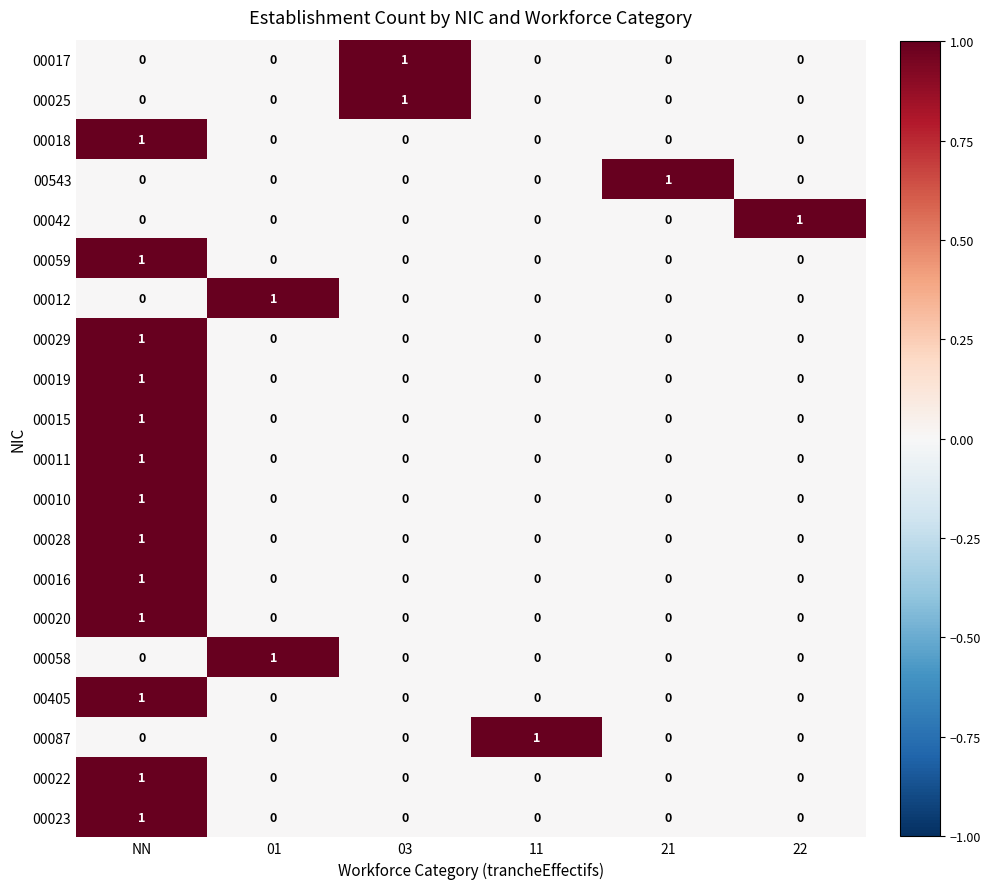

The value of 00042 at 22 is 1. True or false?

True